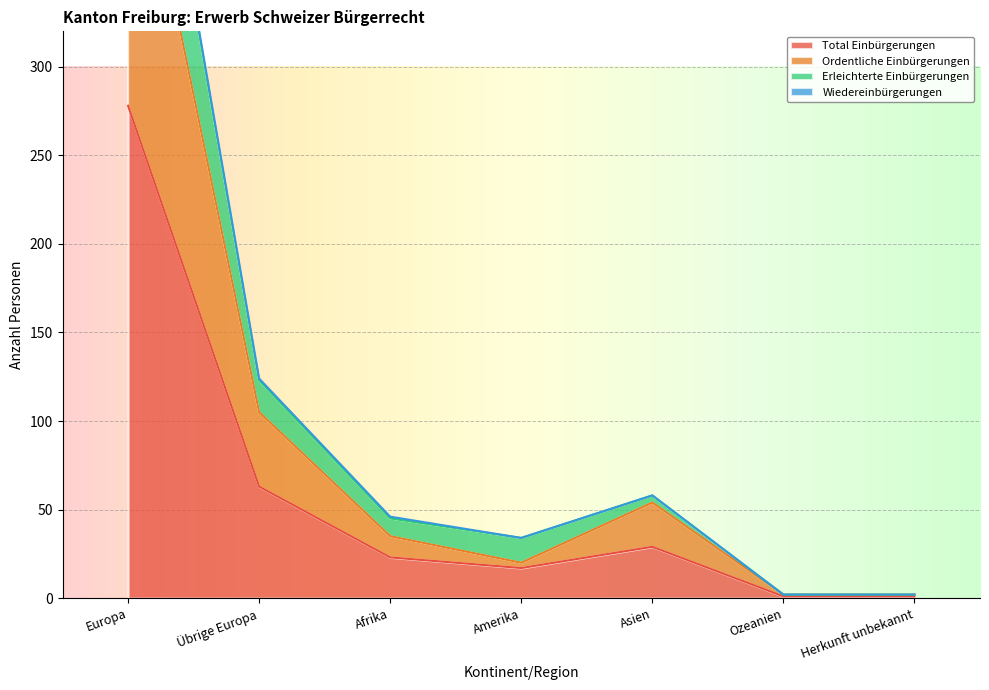

True or false: Erleichterte Einbürgerungen and Total Einbürgerungen cross at least once.

False